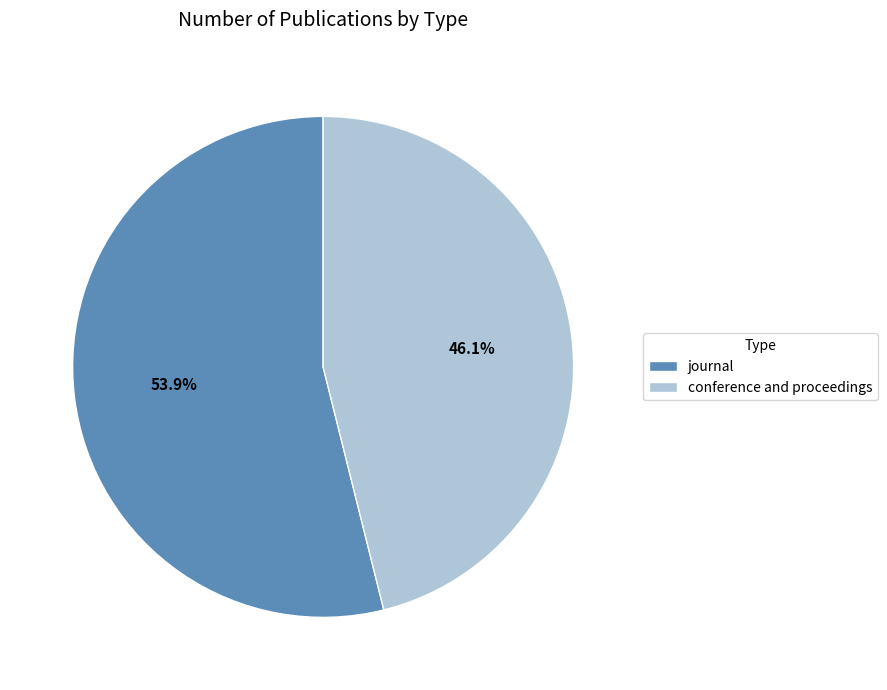

What percentage is the journal slice, to the nearest percent?

54%